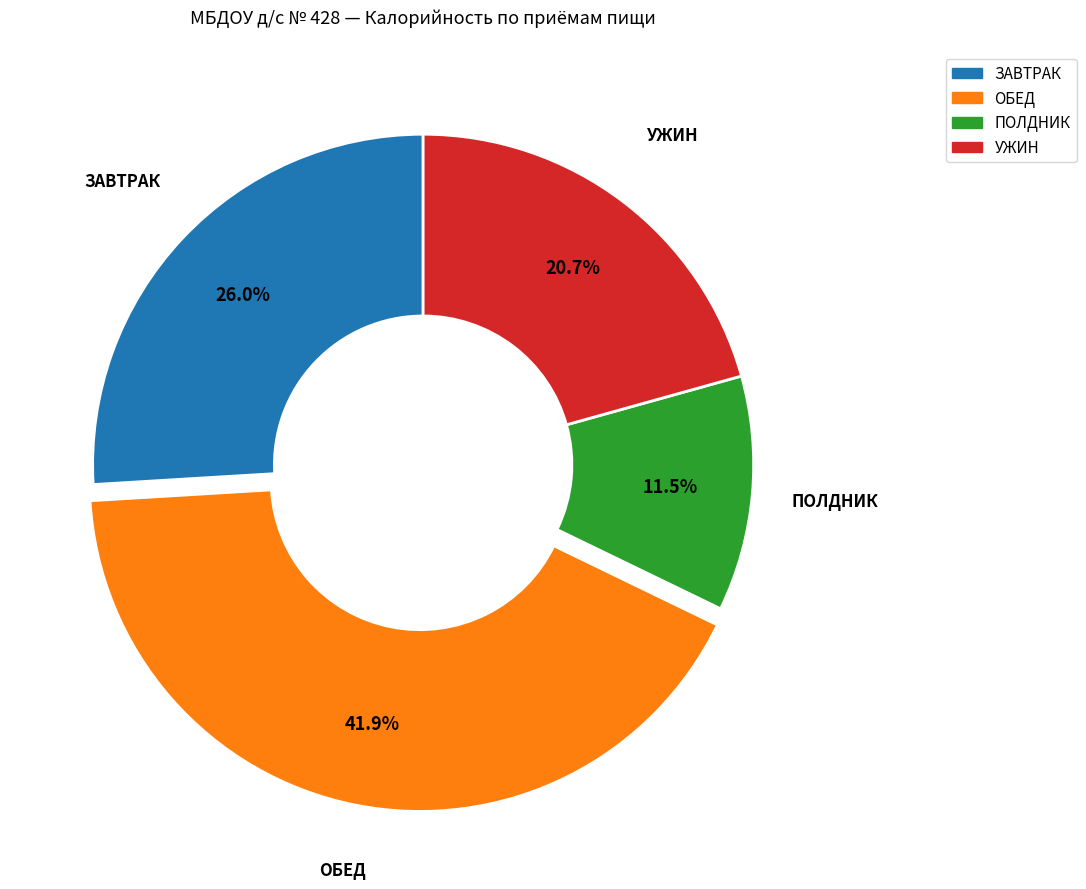

Is there a majority slice in this chart?

No